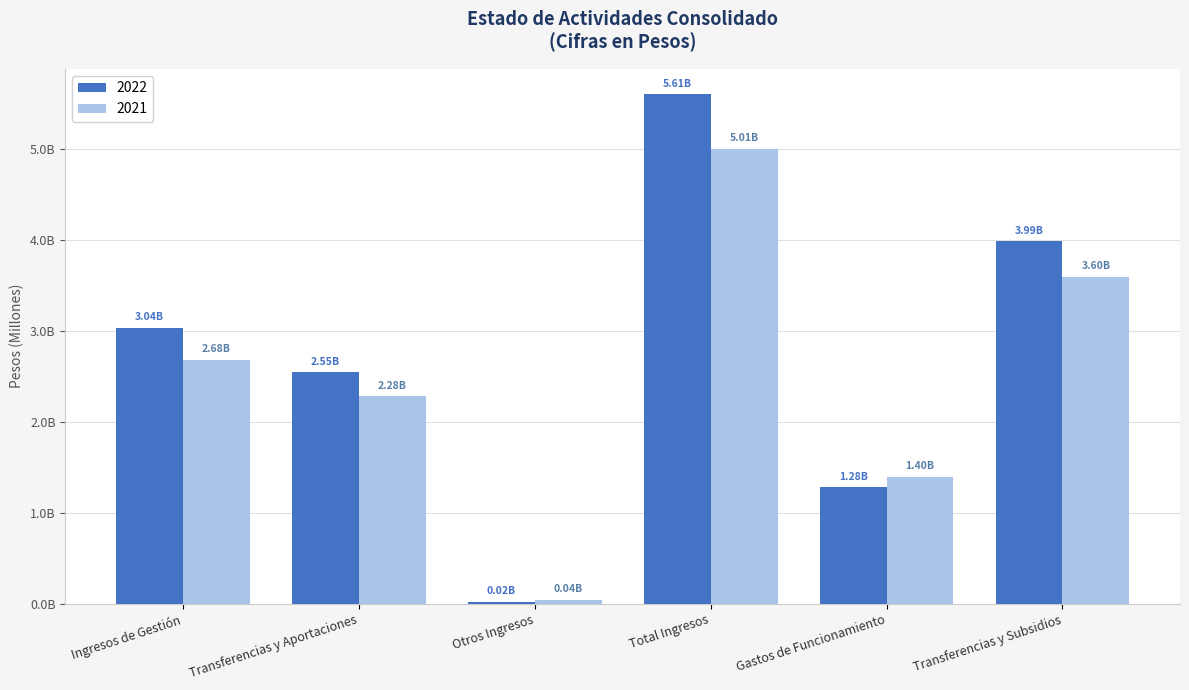

Does the chart contain stacked bars?

No